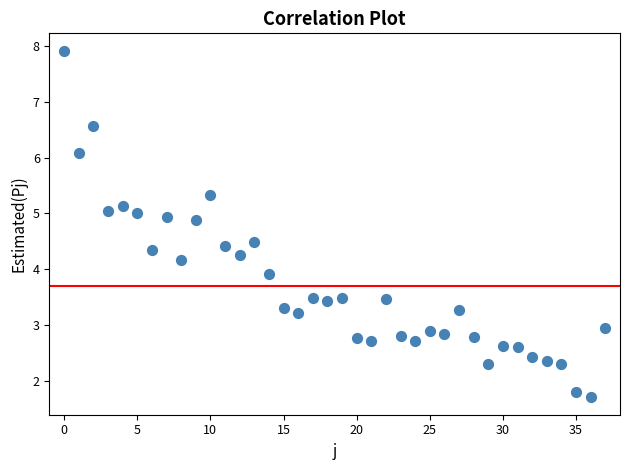

What Y value in the scatter plot is closest to 4?

3.9